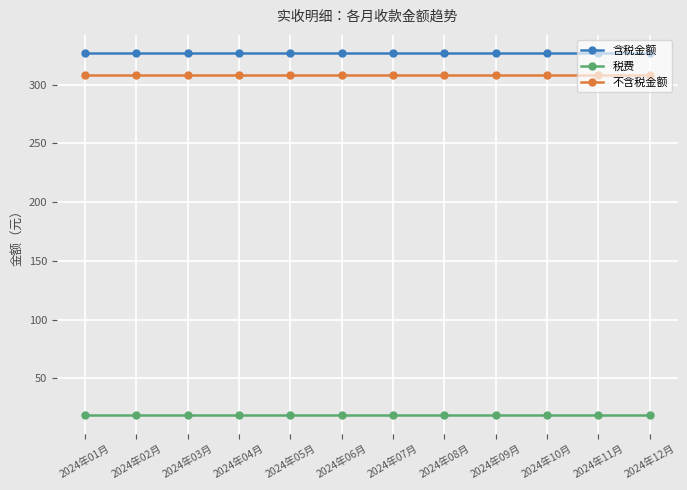

What position from the left is 2024年10月?

10